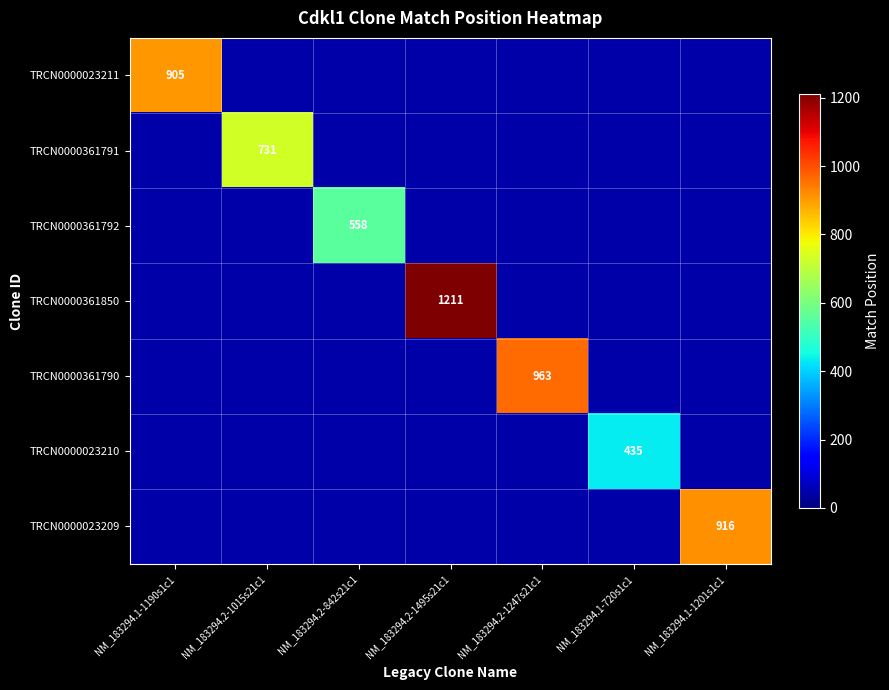

The TRCN0000361790 series shows 1440.0 at NM_183294.2-1247s21c1. True or false?

False